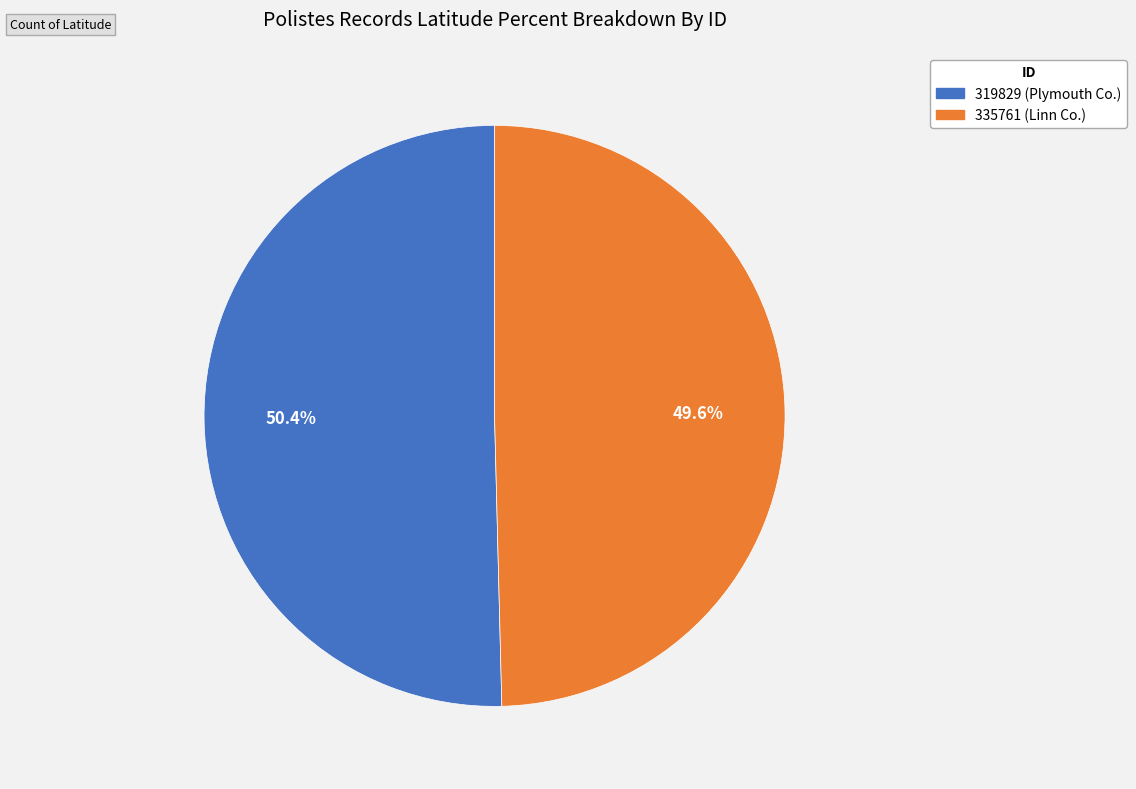

To the nearest percent, what is the combined percentage of 335761 and 319829?

100%